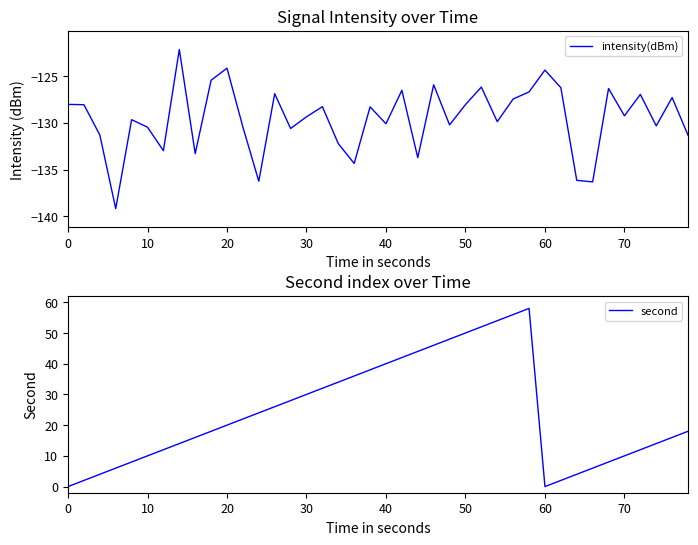

The value of intensity(dBm) at 40 is -130.1. True or false?

True